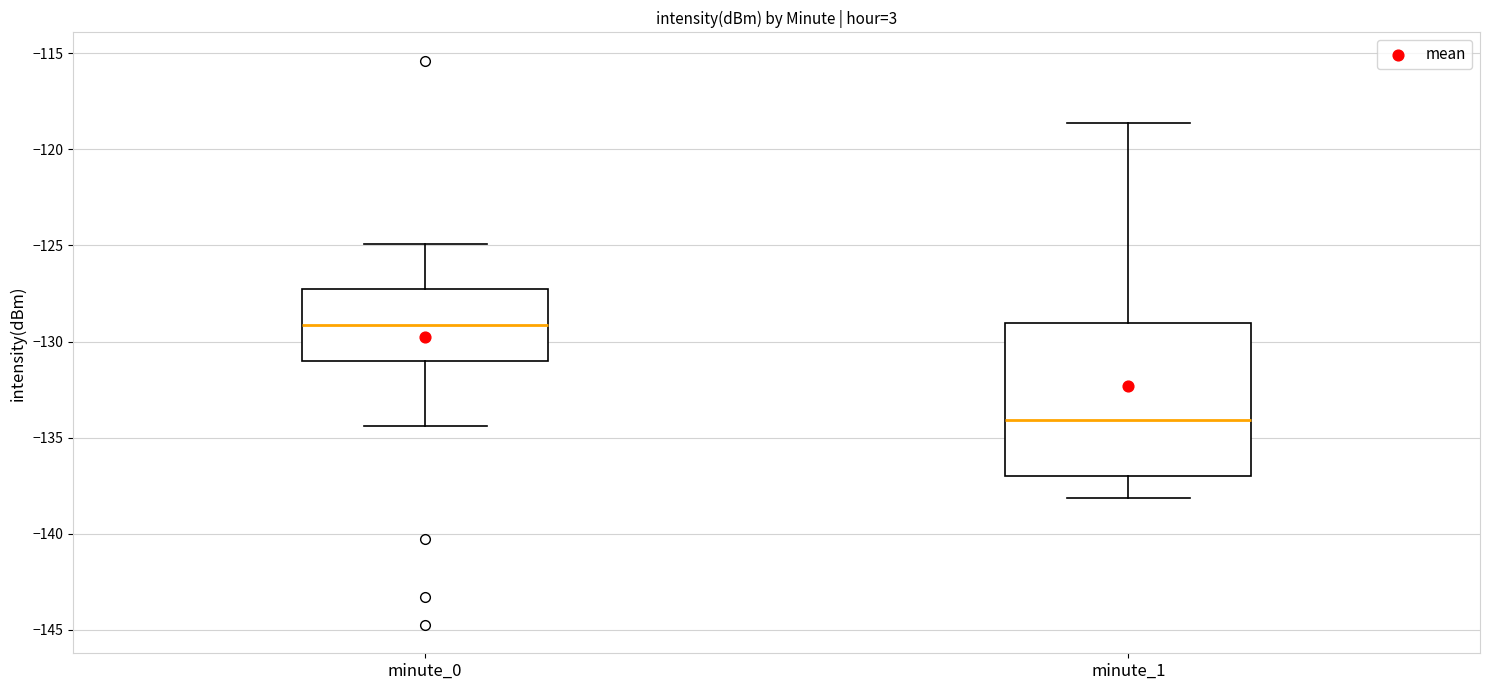

Where does the upper whisker of the box for minute_0 end on the y-axis? The values are not printed on the chart, so give them approximately, as read against the axis.

-125.0